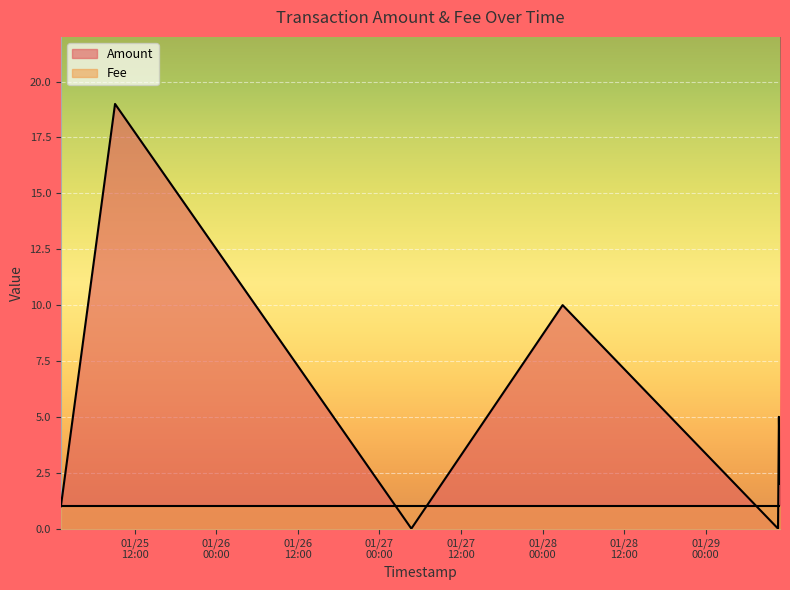

Which series has the largest range (max minus min)?

Amount